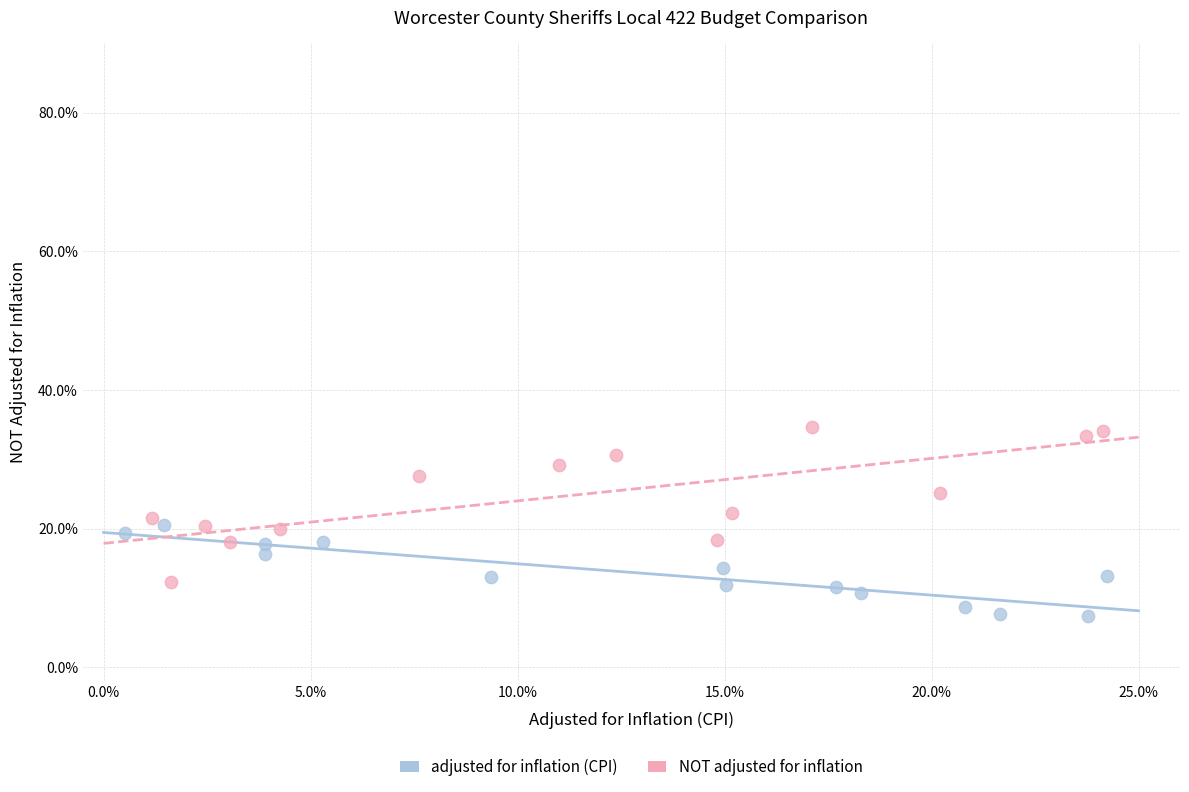

What are all the series names shown in the legend?

adjusted for inflation (CPI), NOT adjusted for inflation